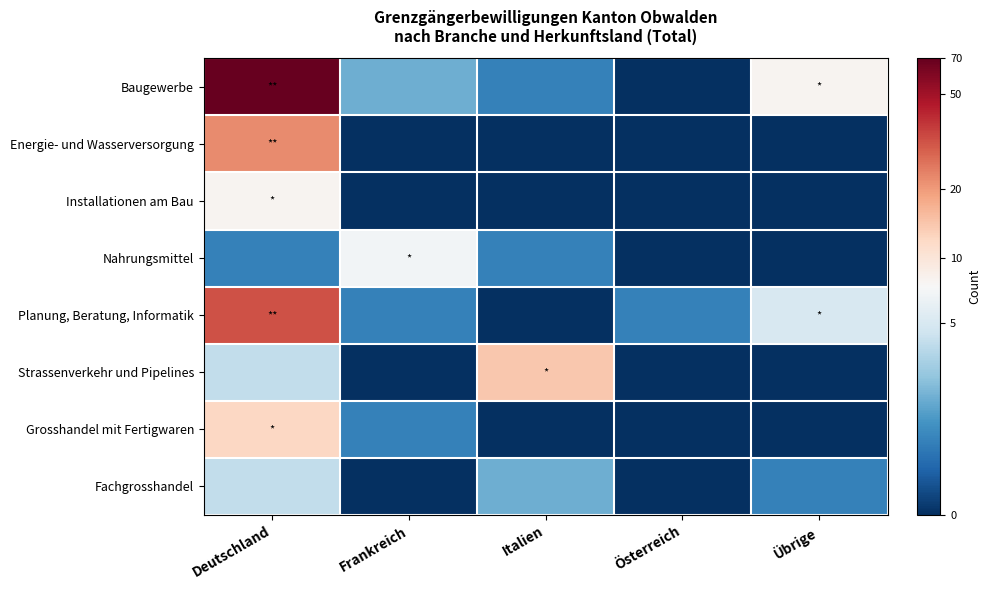

What is the smallest value displayed?

-2.1